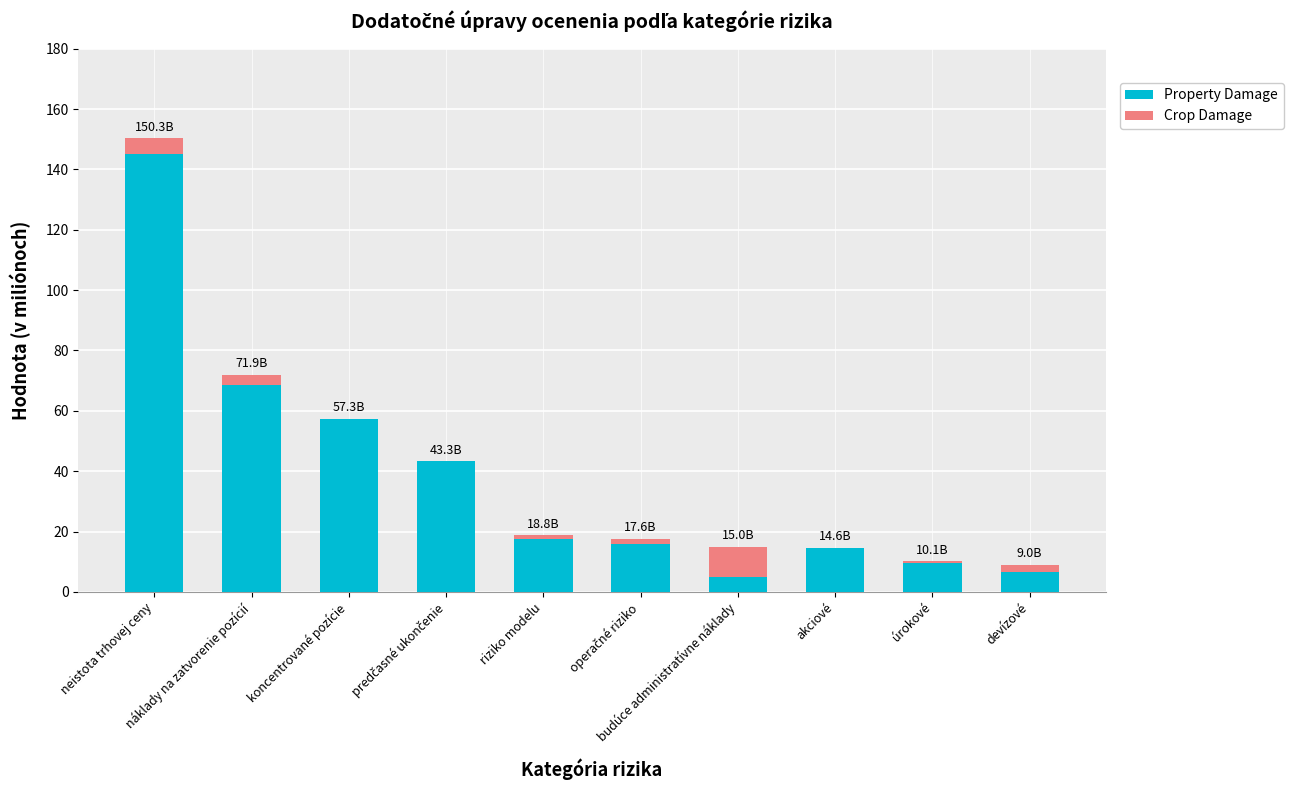

What is the highest value of the Property Damage series?

145.0